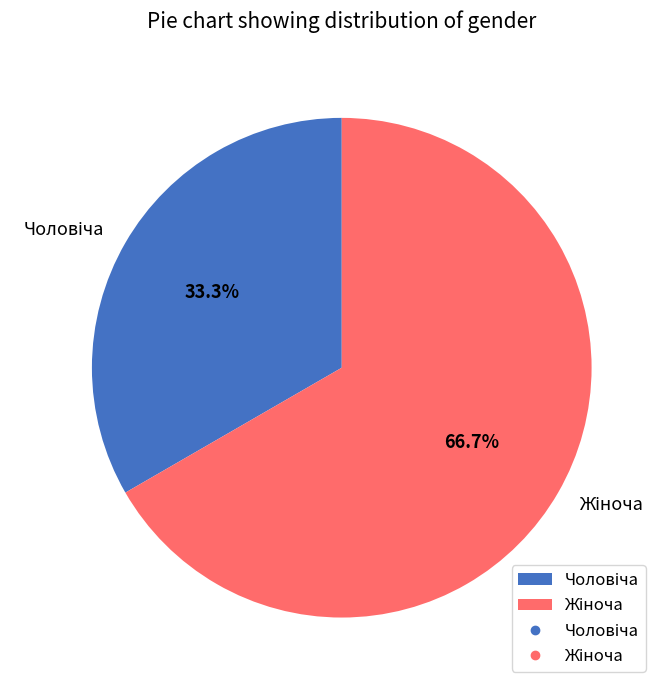

Is there a majority slice in this chart?

Yes